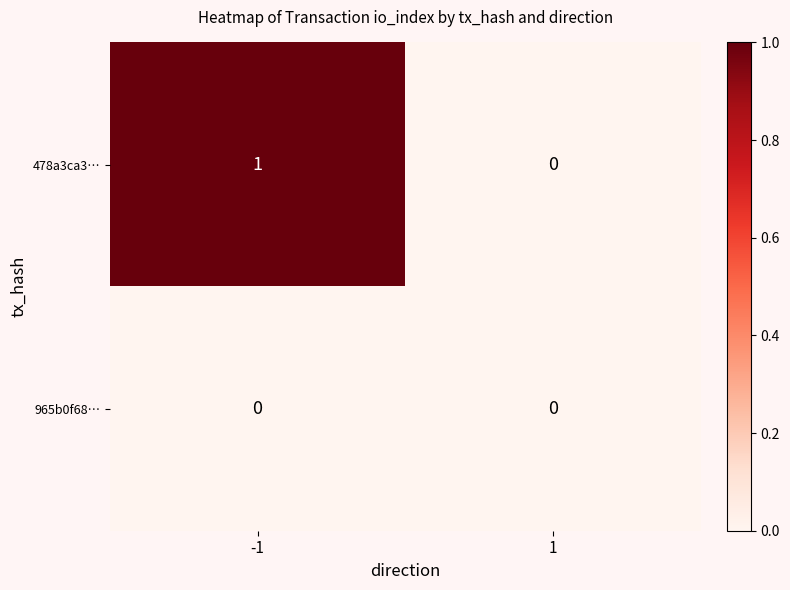

Between -1 and 1, which series saw the biggest shift?

478a3ca3…